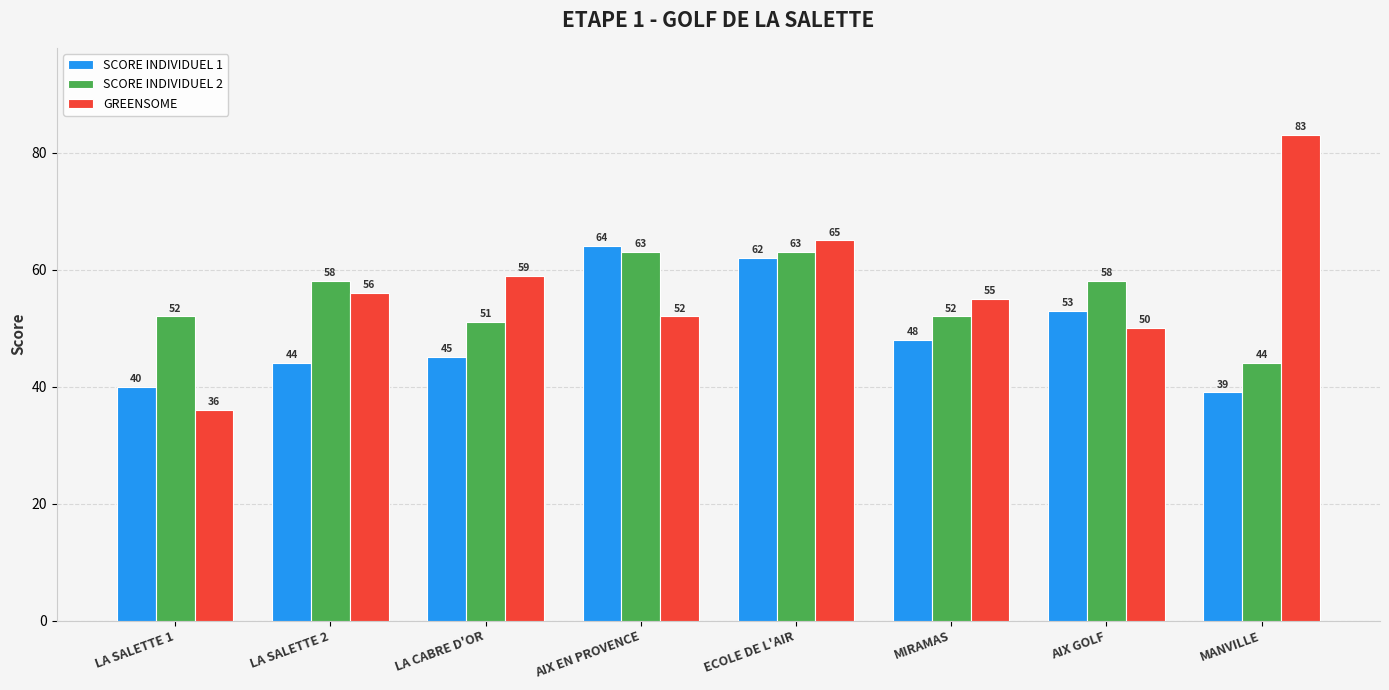

True or false: SCORE INDIVIDUEL 2 has a value of 24 at AIX GOLF.

False